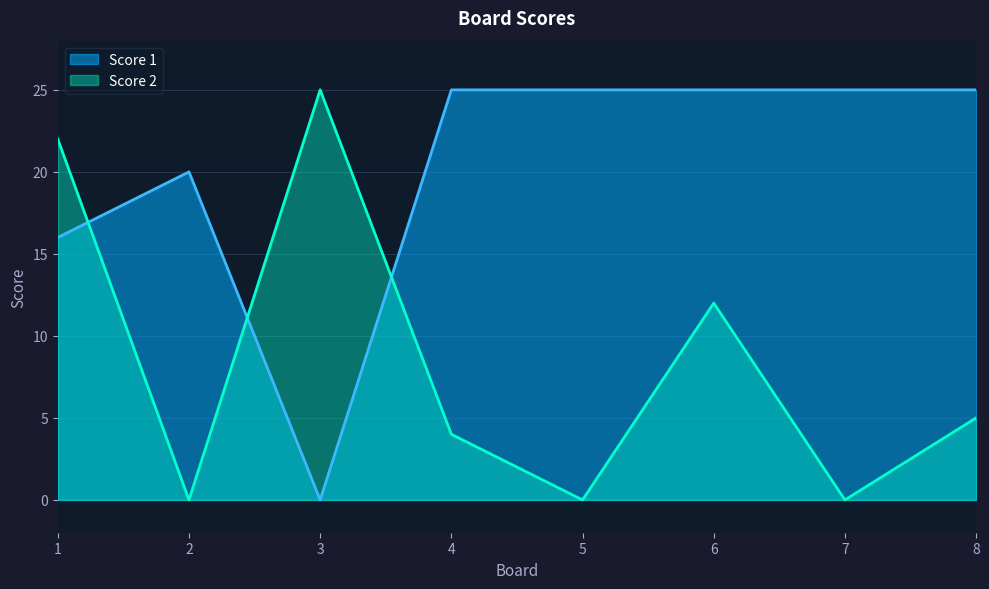

Reading right to left, what are all the values shown in this chart?

Score 1: 25	25	25	25	25	0	20	16
Score 2: 5	0	12	0	4	25	0	22